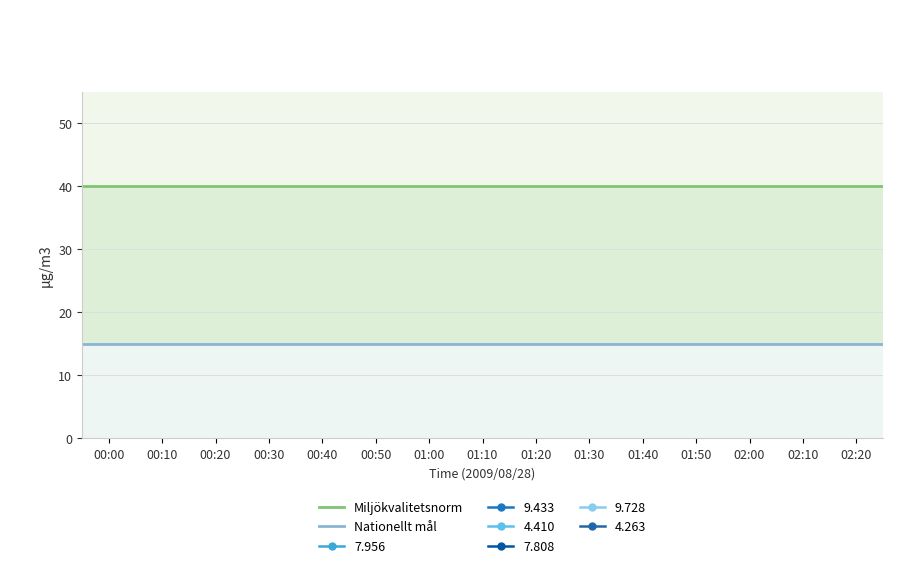

What is the value of the Miljökvalitetsnorm point at the 2nd from the left?

40